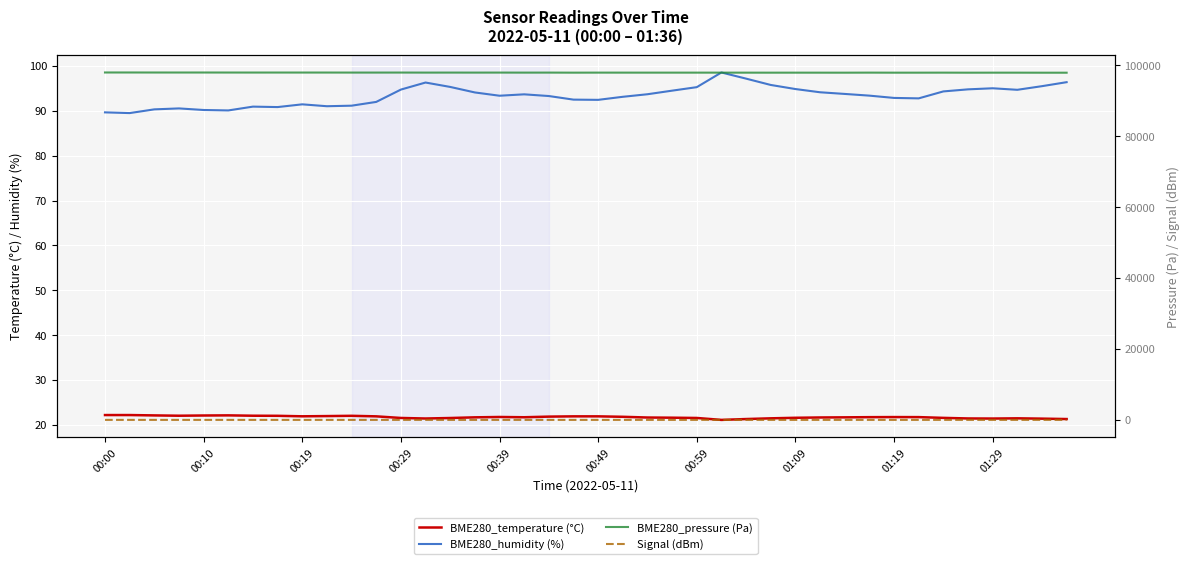

Is this an area chart (filled region under the line)?

No